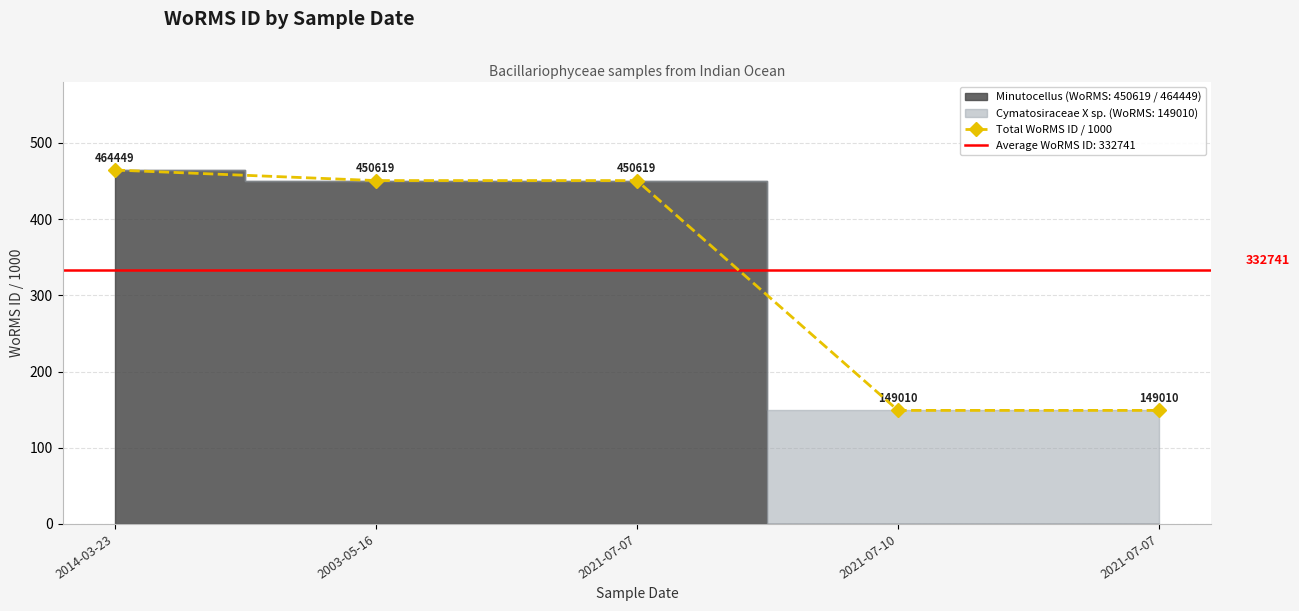

List the labels in order of value, largest first.

2014-03-23, 2003-05-16, 2021-07-07, 2021-07-10, 2021-07-07